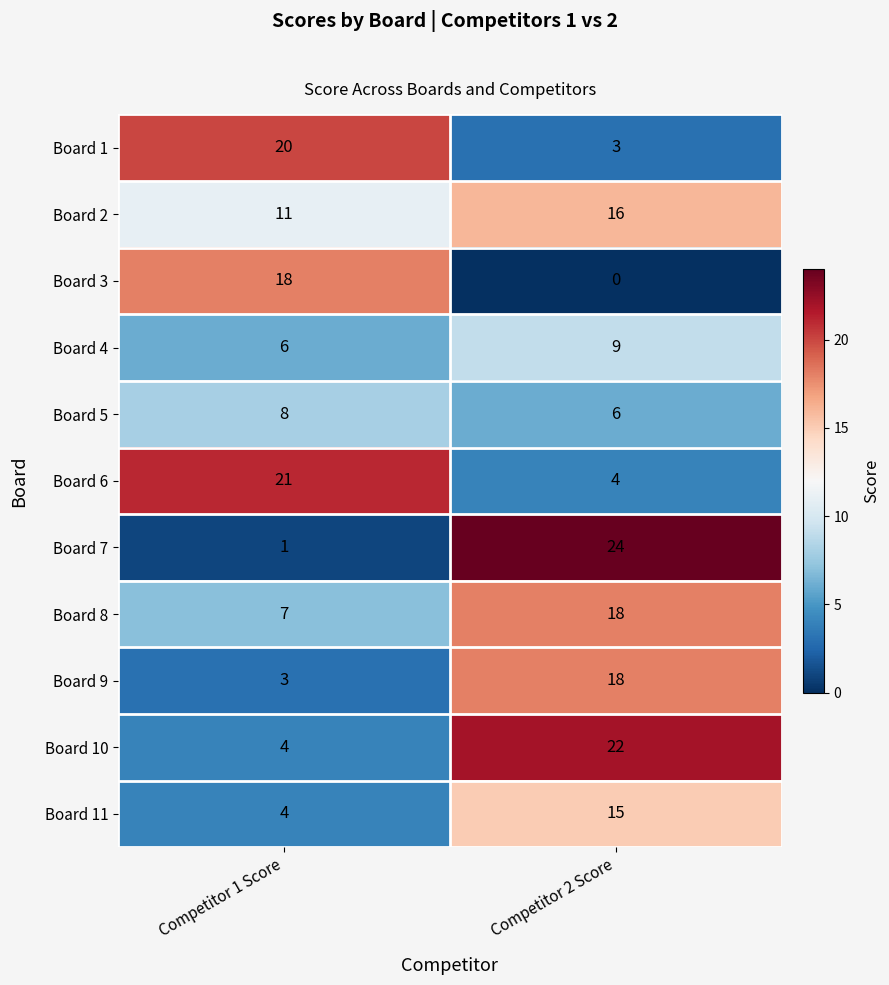

Between Competitor 1 Score and Competitor 2 Score, which series saw the biggest shift?

Board 7